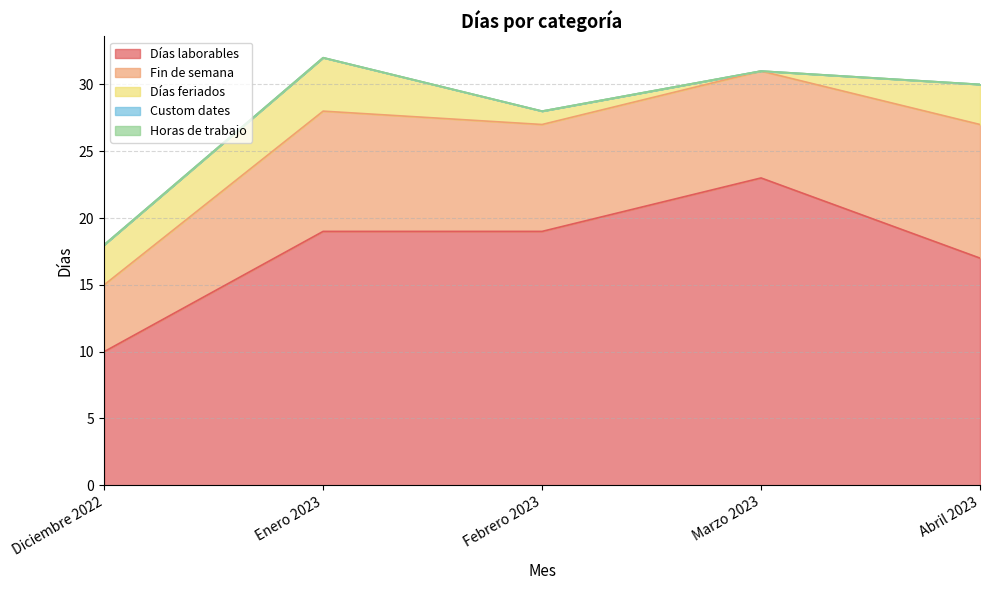

Where does the Fin de semana series first go above 8?

Enero 2023